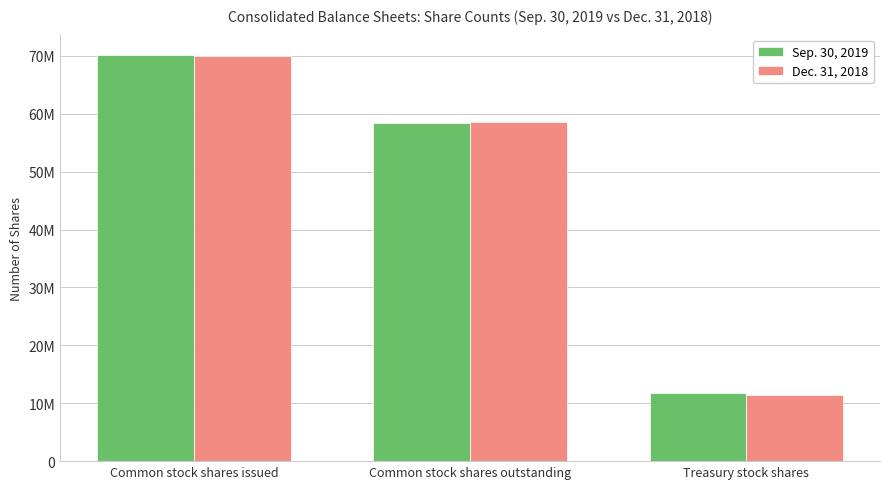

What are all the series names shown in the legend?

Sep. 30, 2019, Dec. 31, 2018